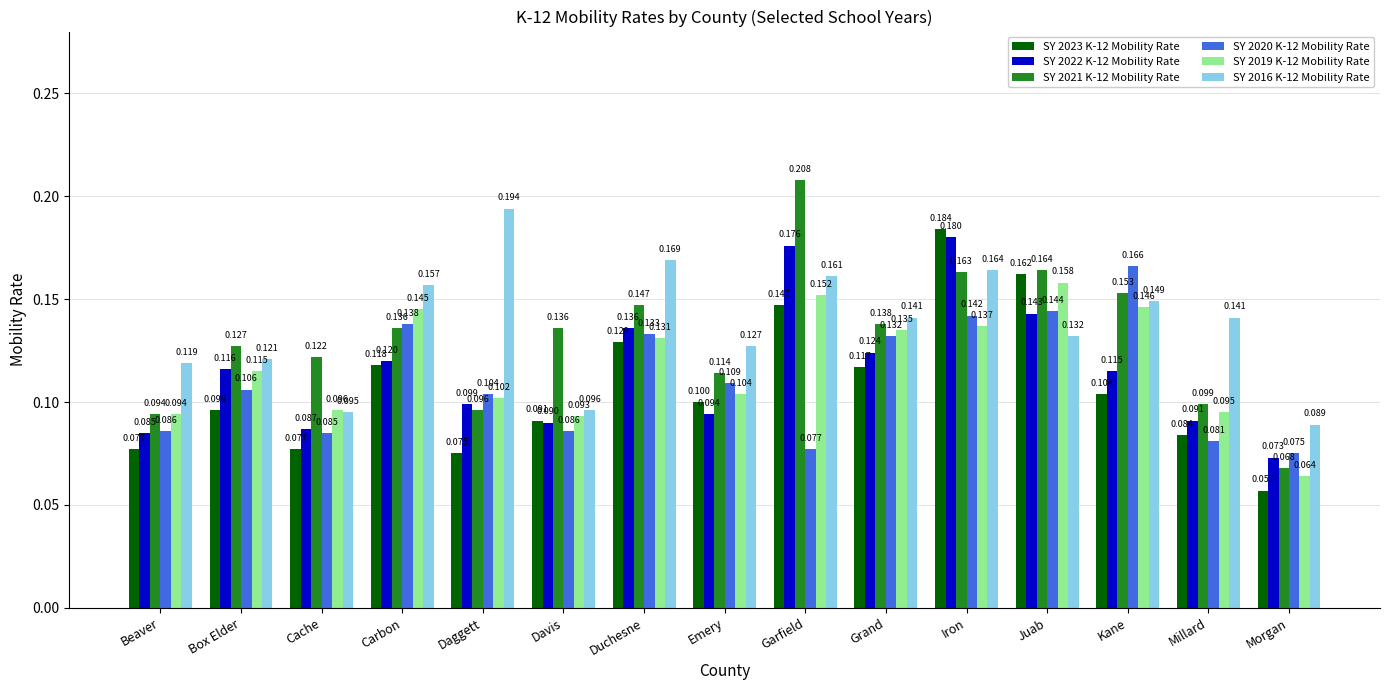

How many bars are there in each group?

6